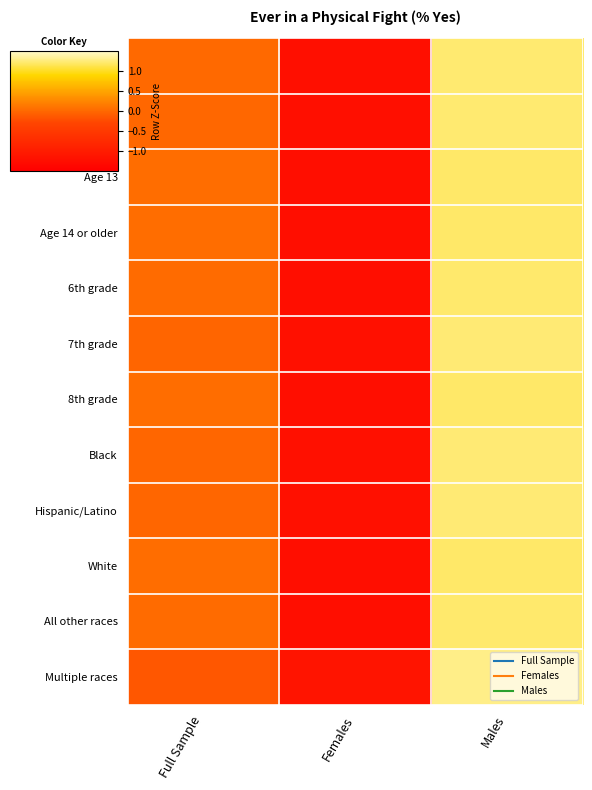

Reading left to right, what are all the values shown in this chart?

Age 11 or younger: Full Sample=0.0	Females=-1.2	Males=1.2
Age 12: Full Sample=-0.0	Females=-1.2	Males=1.2
Age 13: Full Sample=0.0	Females=-1.2	Males=1.2
Age 14 or older: Full Sample=0.0	Females=-1.2	Males=1.2
6th grade: Full Sample=0.0	Females=-1.2	Males=1.2
7th grade: Full Sample=-0.0	Females=-1.2	Males=1.2
8th grade: Full Sample=0.0	Females=-1.2	Males=1.2
Black: Full Sample=-0.0	Females=-1.2	Males=1.2
Hispanic/Latino: Full Sample=-0.0	Females=-1.2	Males=1.2
White: Full Sample=0.0	Females=-1.2	Males=1.2
All other races: Full Sample=0.0	Females=-1.2	Males=1.2
Multiple races: Full Sample=-0.2	Females=-1.1	Males=1.3